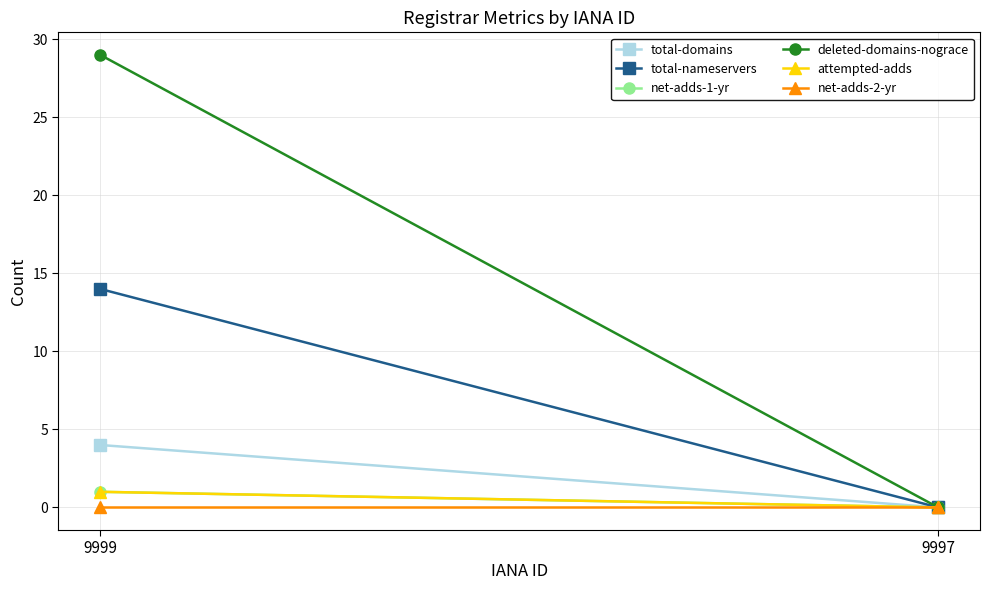

What is the total value across all series at 9999?

49